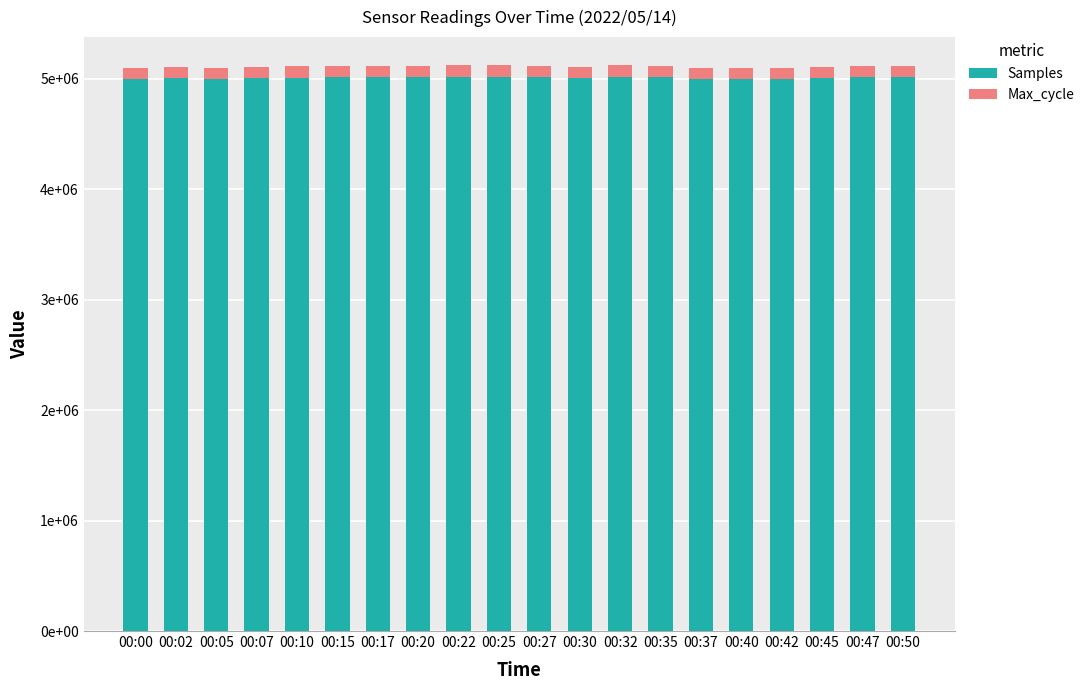

At which category is the sum across all series the highest?

00:22